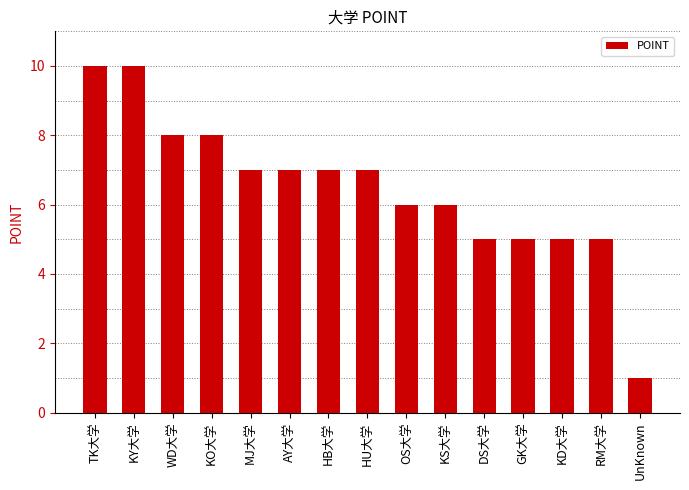

The value at WD大学 is 8. True or false?

True